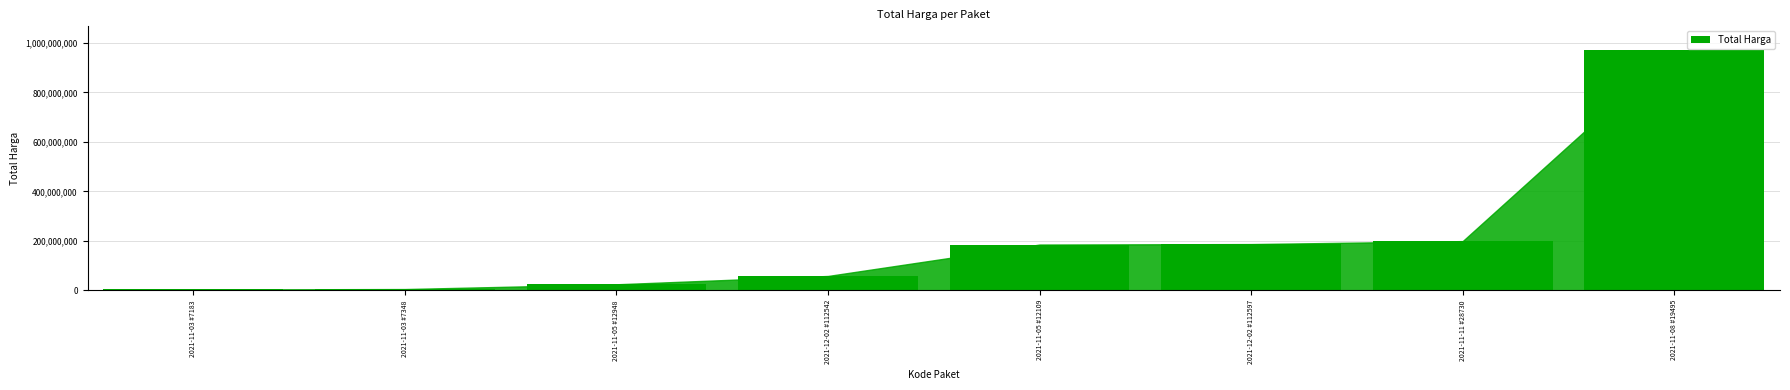

How many distinct data groups are displayed?

1